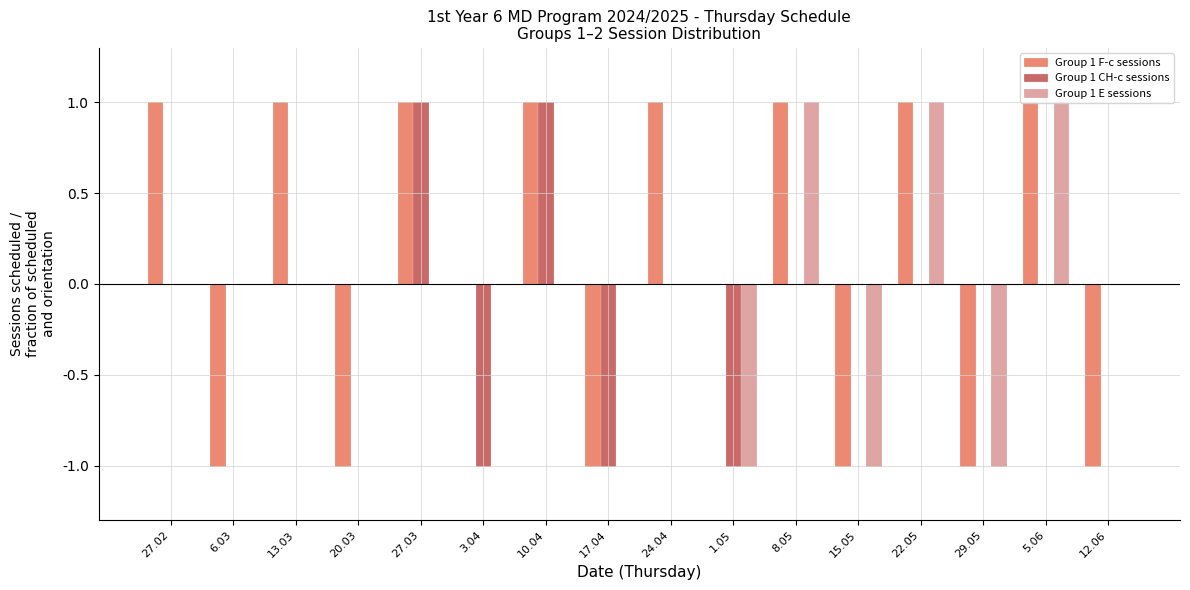

True or false: Group 1 CH-c sessions has a value of -2 at 17.04.

False